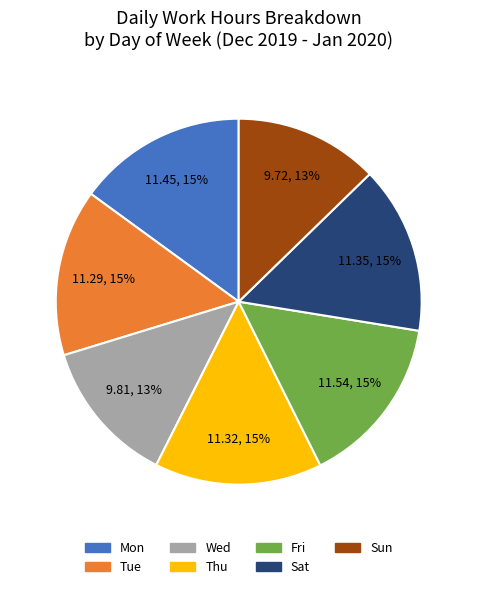

Between Sat and Sun, which is larger?

Sat